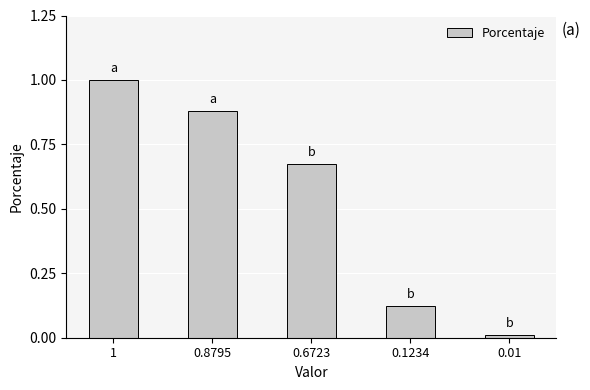

The chart shows a value of 0.0 at 0.01. True or false?

True